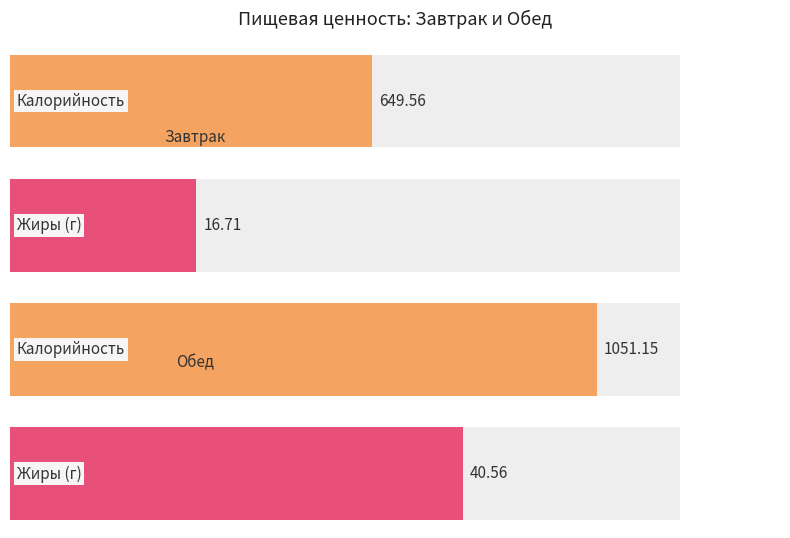

What is the sum of the Калорийность values at Обед and Завтрак?

1700.7